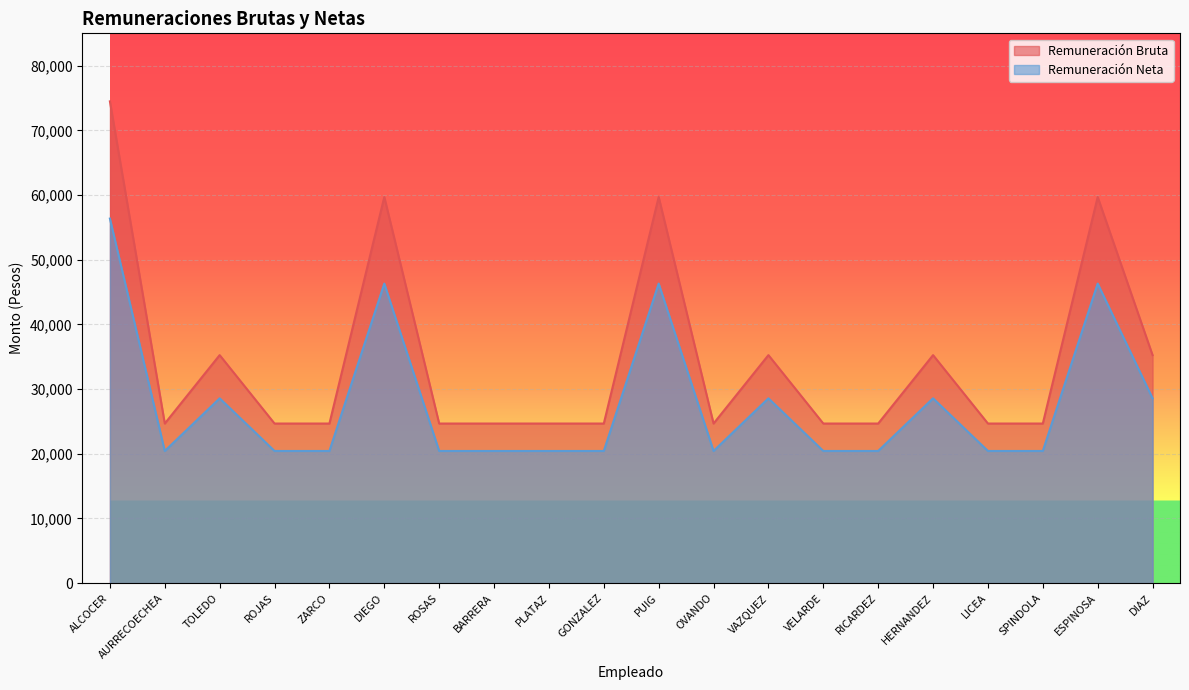

Reading right to left, list all the values displayed in this chart.

Remuneración Bruta: DIAZ=35248.0	ESPINOSA=59687.0	SPINDOLA=24672.0	LICEA=24672.0	HERNANDEZ=35248.0	RICARDEZ=24672.0	VELARDE=24672.0	VAZQUEZ=35248.0	OVANDO=24672.0	PUIG=59687.0	GONZALEZ=24672.0	PLATAZ=24672.0	BARRERA=24672.0	ROSAS=24672.0	DIEGO=59687.0	ZARCO=24672.0	ROJAS=24672.0	TOLEDO=35248.0	AURRECOECHEA=24672.0	ALCOCER=74482.0
Remuneración Neta: DIAZ=28568.5	ESPINOSA=46308.2	SPINDOLA=20428.0	LICEA=20428.0	HERNANDEZ=28568.5	RICARDEZ=20428.0	VELARDE=20428.0	VAZQUEZ=28568.5	OVANDO=20428.0	PUIG=46308.2	GONZALEZ=20428.0	PLATAZ=20428.0	BARRERA=20428.0	ROSAS=20428.0	DIEGO=46308.2	ZARCO=20428.0	ROJAS=20428.0	TOLEDO=28568.5	AURRECOECHEA=20428.0	ALCOCER=56360.6